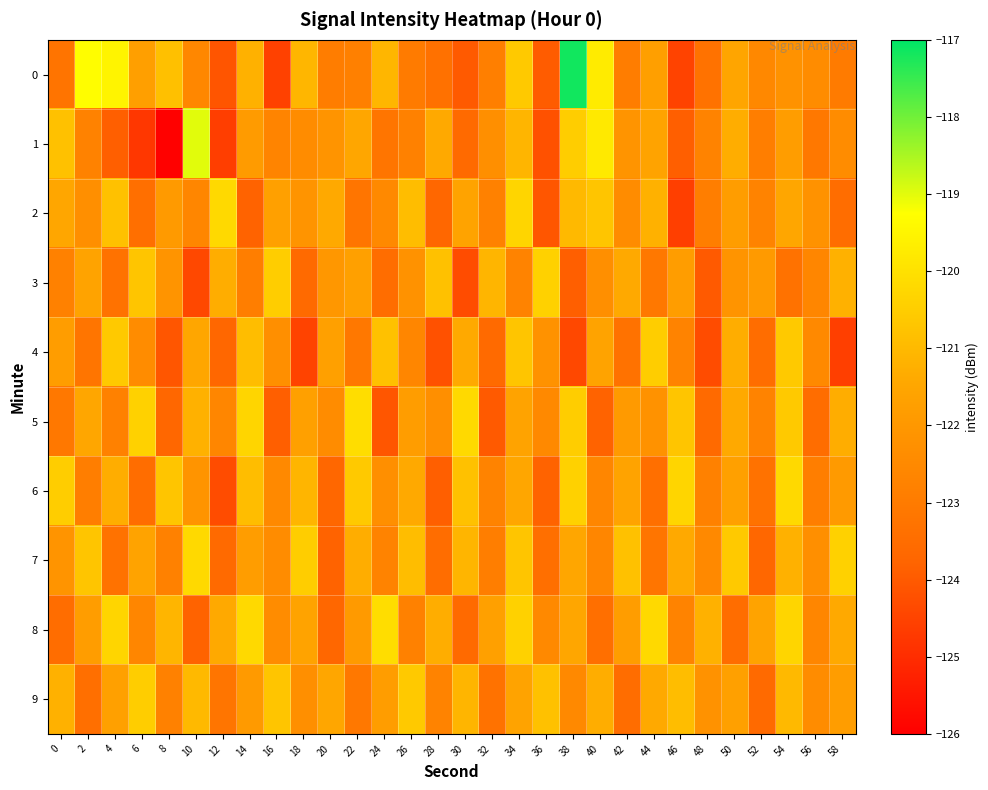

What is the minimum value shown in the chart?

-125.9